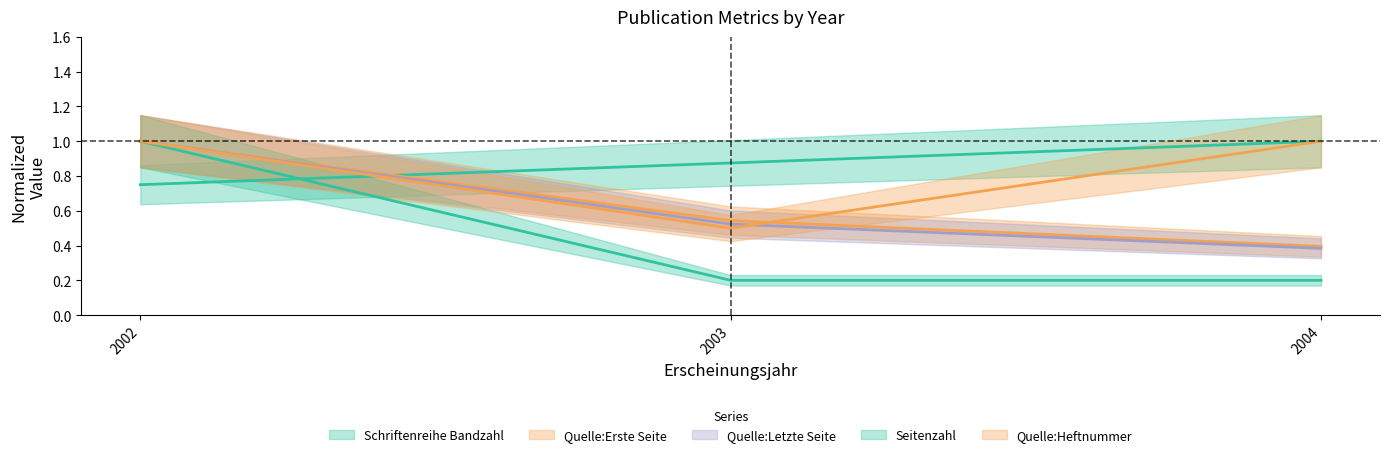

Is it true that Quelle:Letzte Seite equals 1.7 at 2002?

False